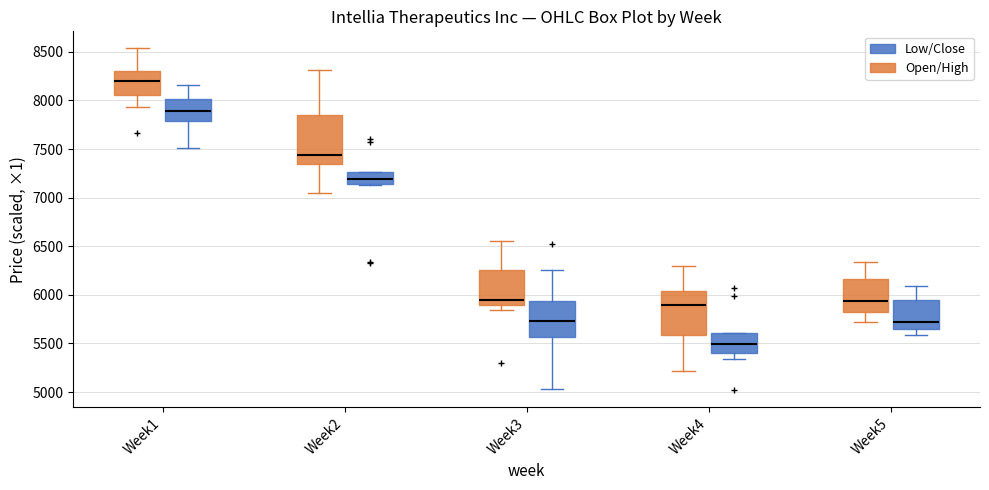

Reading left to right, transcribe this box plot: for each box, give where its median line is, the range the box spans, and where its two whiskers end, as read against the y-axis. The values are not printed on the chart, so give them approximately, as read against the axis.

Week1 (Open/High): median 8200, box 8050 to 8300, whiskers 7950 to 8550
Week1 (Low/Close): median 7900, box 7800 to 8000, whiskers 7500 to 8150
Week2 (Open/High): median 7450, box 7350 to 7850, whiskers 7050 to 8300
Week2 (Low/Close): median 7200, box 7150 to 7250, whiskers 7150 to 7250
Week3 (Open/High): median 5950, box 5900 to 6250, whiskers 5850 to 6550
Week3 (Low/Close): median 5750, box 5550 to 5950, whiskers 5050 to 6250
Week4 (Open/High): median 5900, box 5600 to 6050, whiskers 5200 to 6300
Week4 (Low/Close): median 5500, box 5400 to 5600, whiskers 5350 to 5600
Week5 (Open/High): median 5950, box 5850 to 6150, whiskers 5700 to 6350
Week5 (Low/Close): median 5700, box 5650 to 5950, whiskers 5600 to 6100